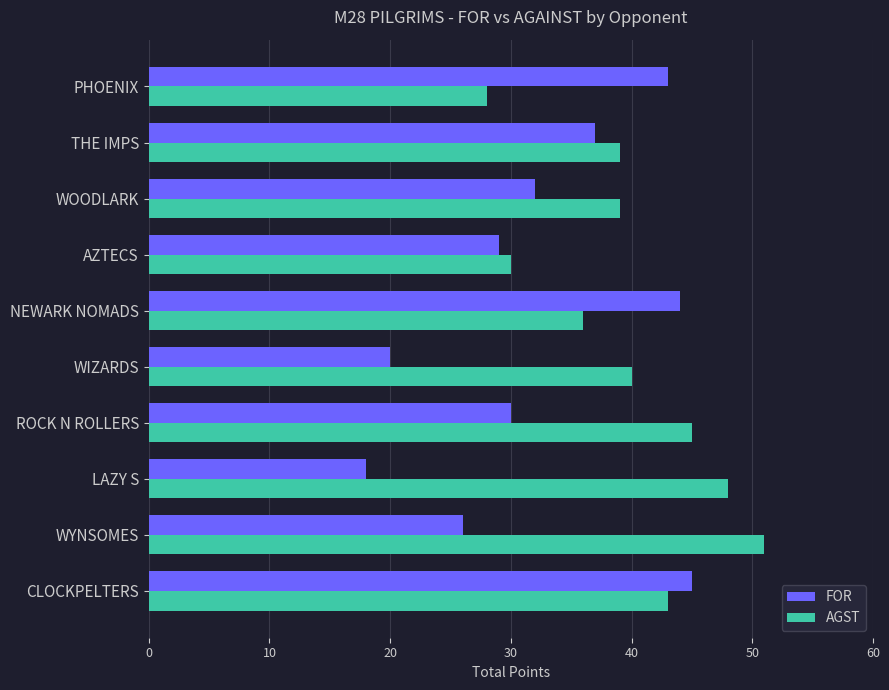

What is the approximate value of FOR at WOODLARK, to the nearest 10?

30